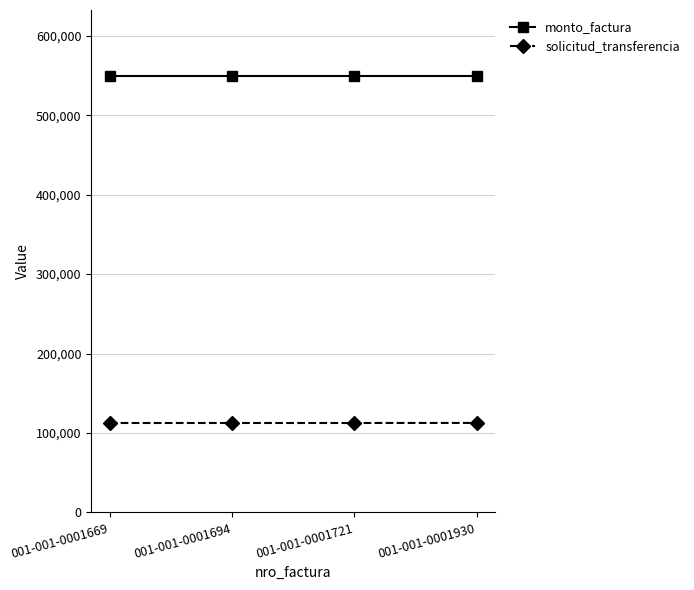

True or false: monto_factura has a value of 550000 at 001-001-0001930.

True